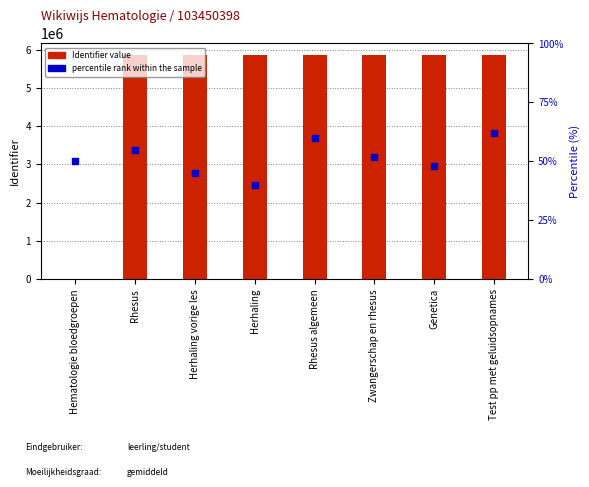

At how many categories does at least one series exceed 2302990?

7